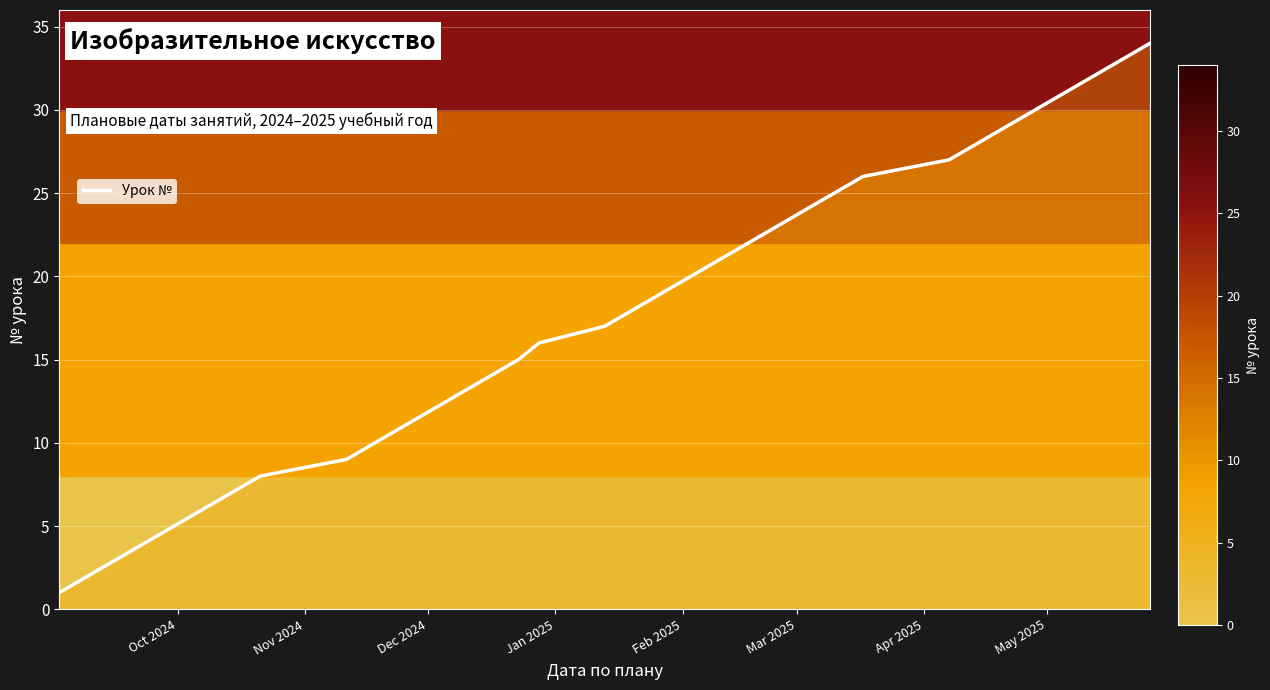

True or false: the data has more than 2 interior local peaks.

False